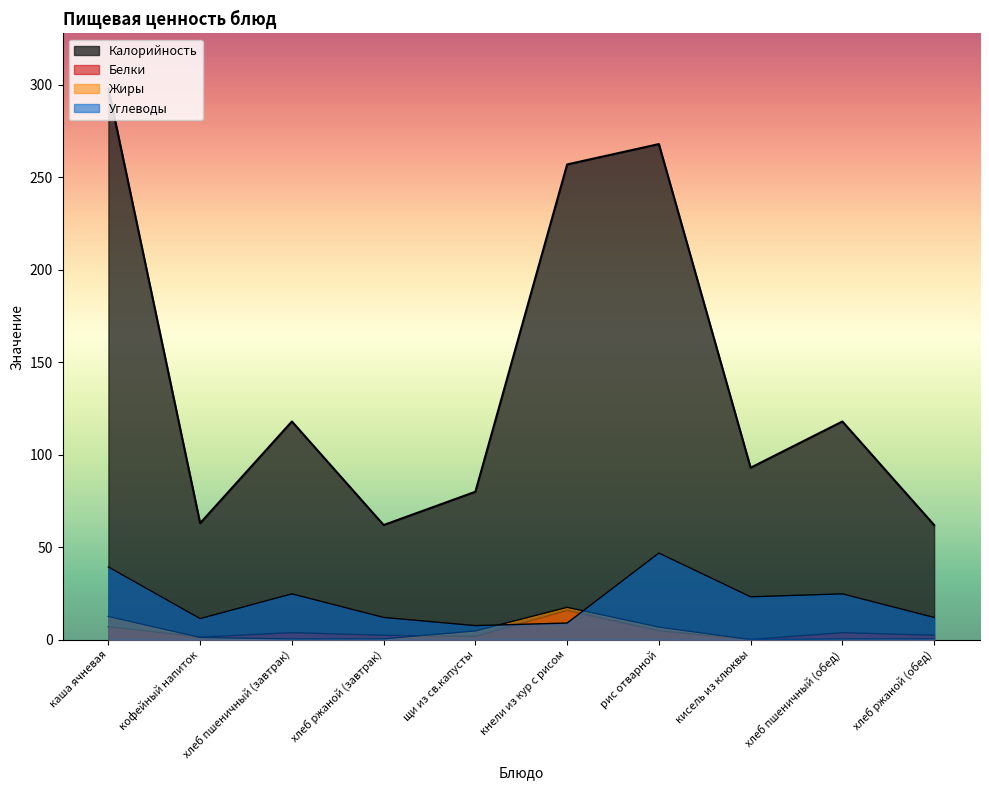

Between хлеб пшеничный (завтрак) and хлеб ржаной (завтрак), which series saw the biggest shift?

Калорийность